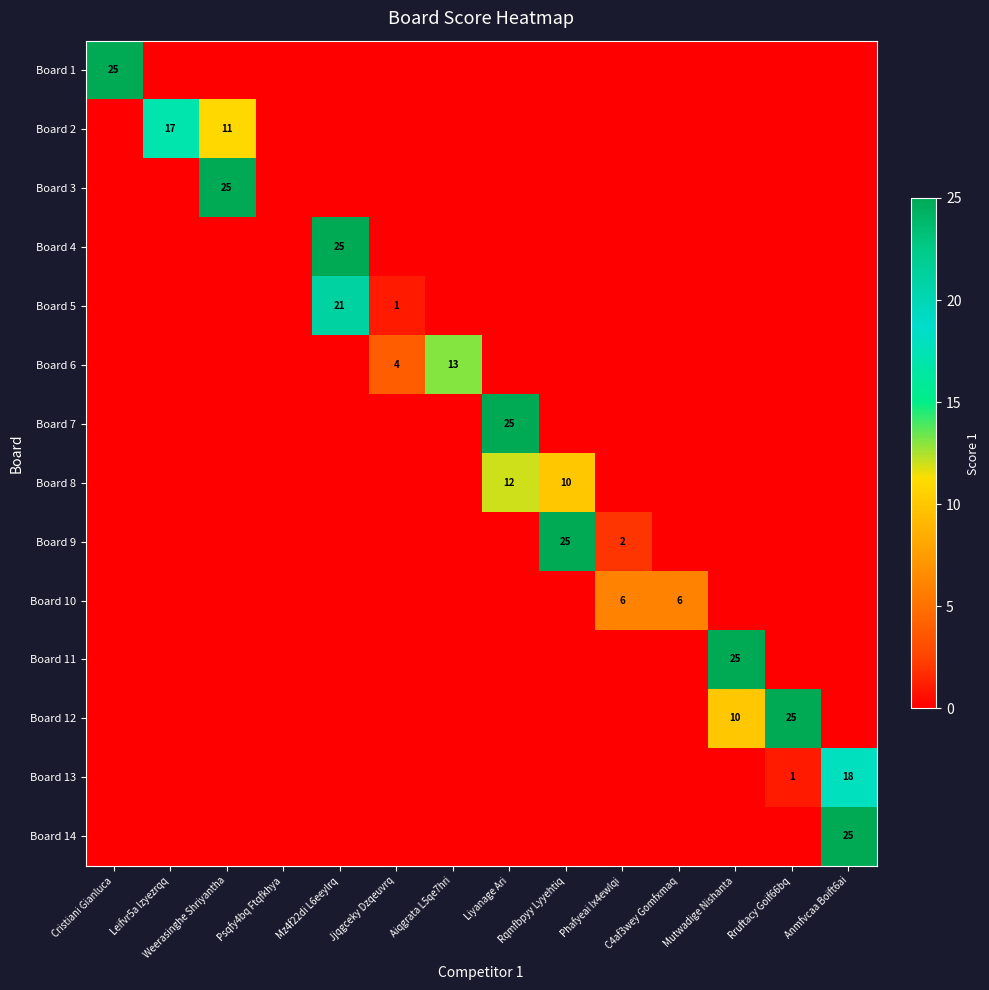

Is it true that Board 10 equals 8 at Phafyeai Ix4ewlqi?

False